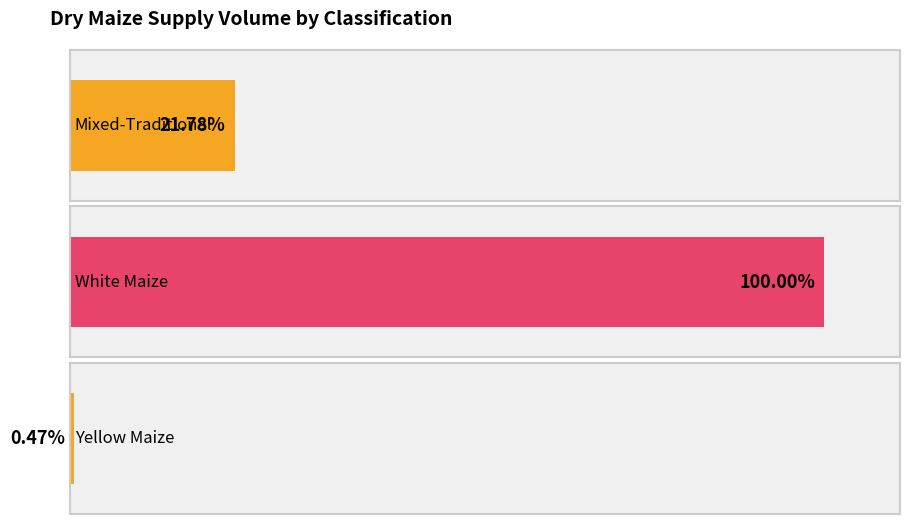

What is the sum of all values?

103300